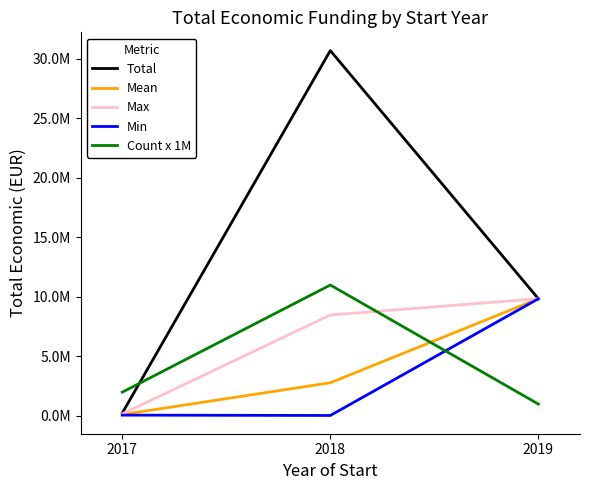

Which series has the largest range (max minus min)?

Total